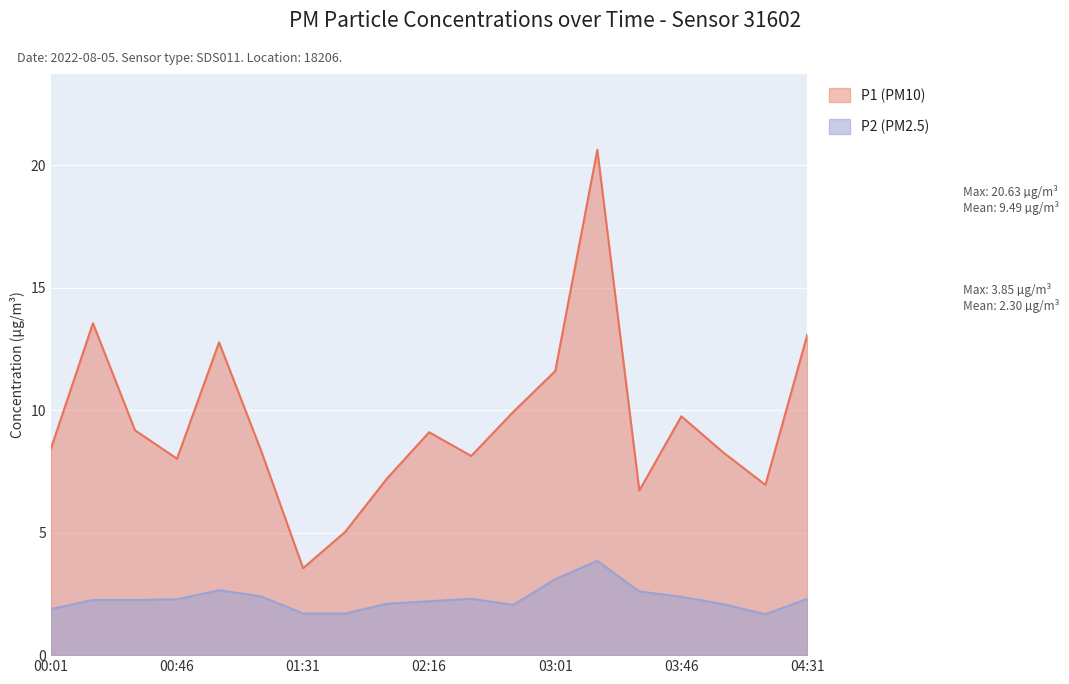

How many data points in P2 are above 2?

15